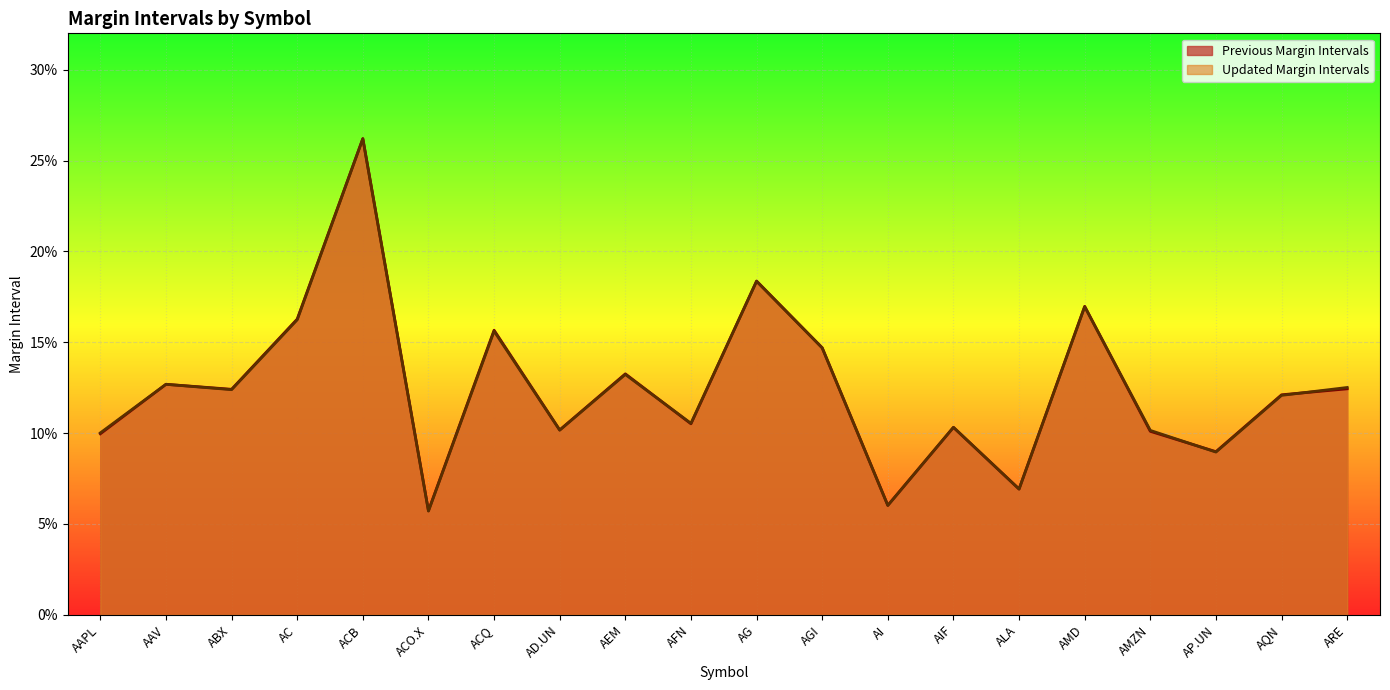

What is the total value across all series at ACO.X?

0.1